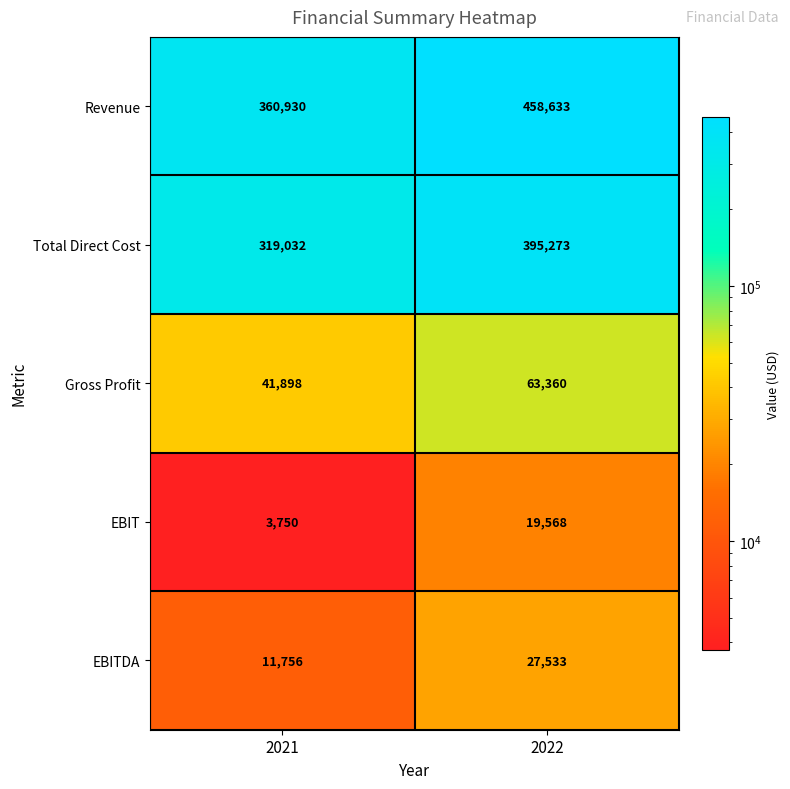

The Total Direct Cost series shows 395273 at 2022. True or false?

True